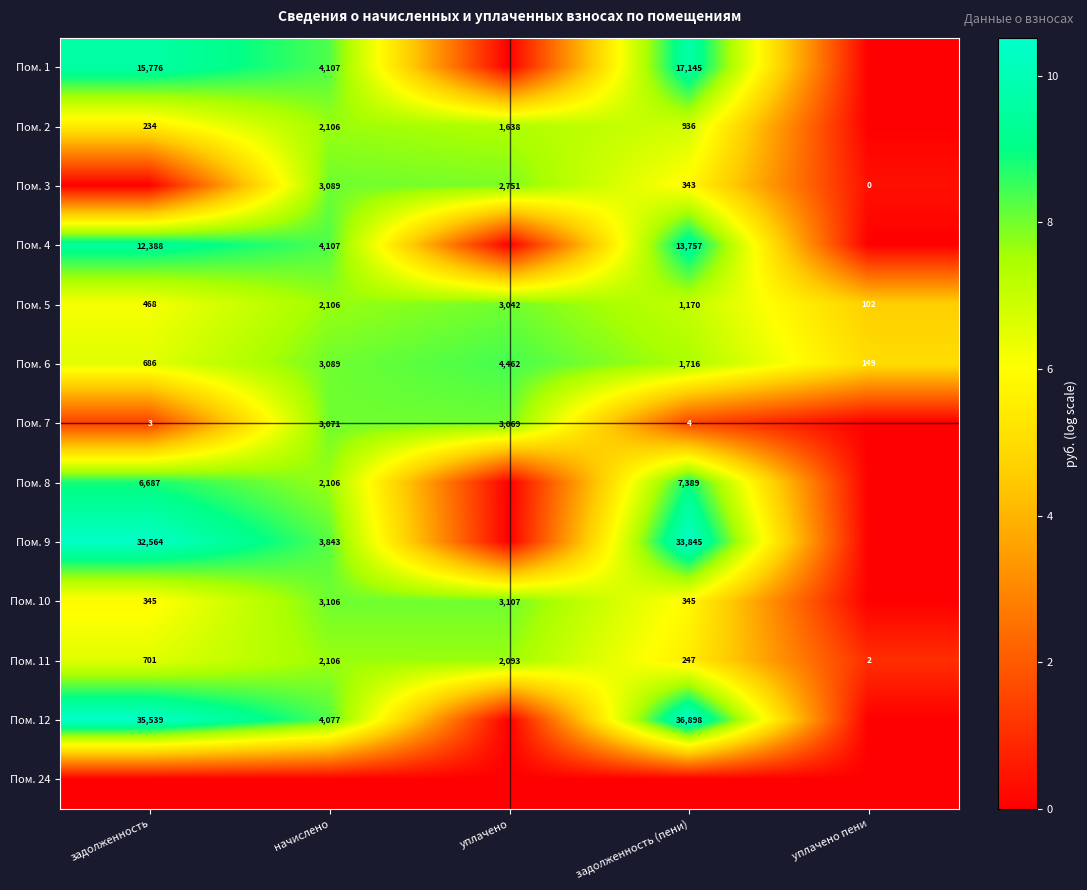

Is the value of Пом. 7 at уплачено greater than the value of Пом. 11 at задолженность?

Yes